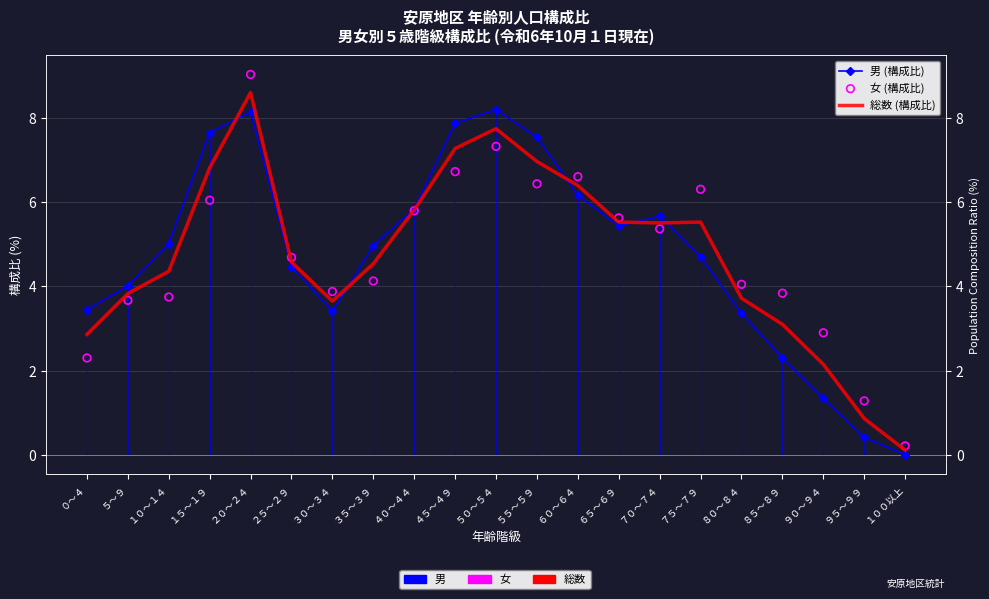

Which series contains the highest Y value?

女 (構成比)